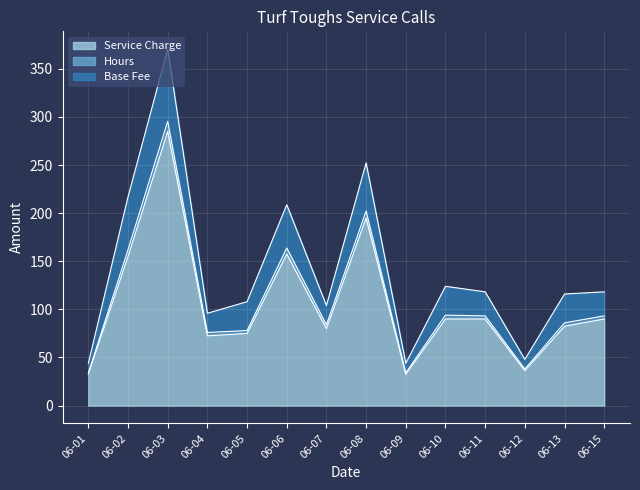

True or false: Hours and Service Charge intersect in this chart.

False